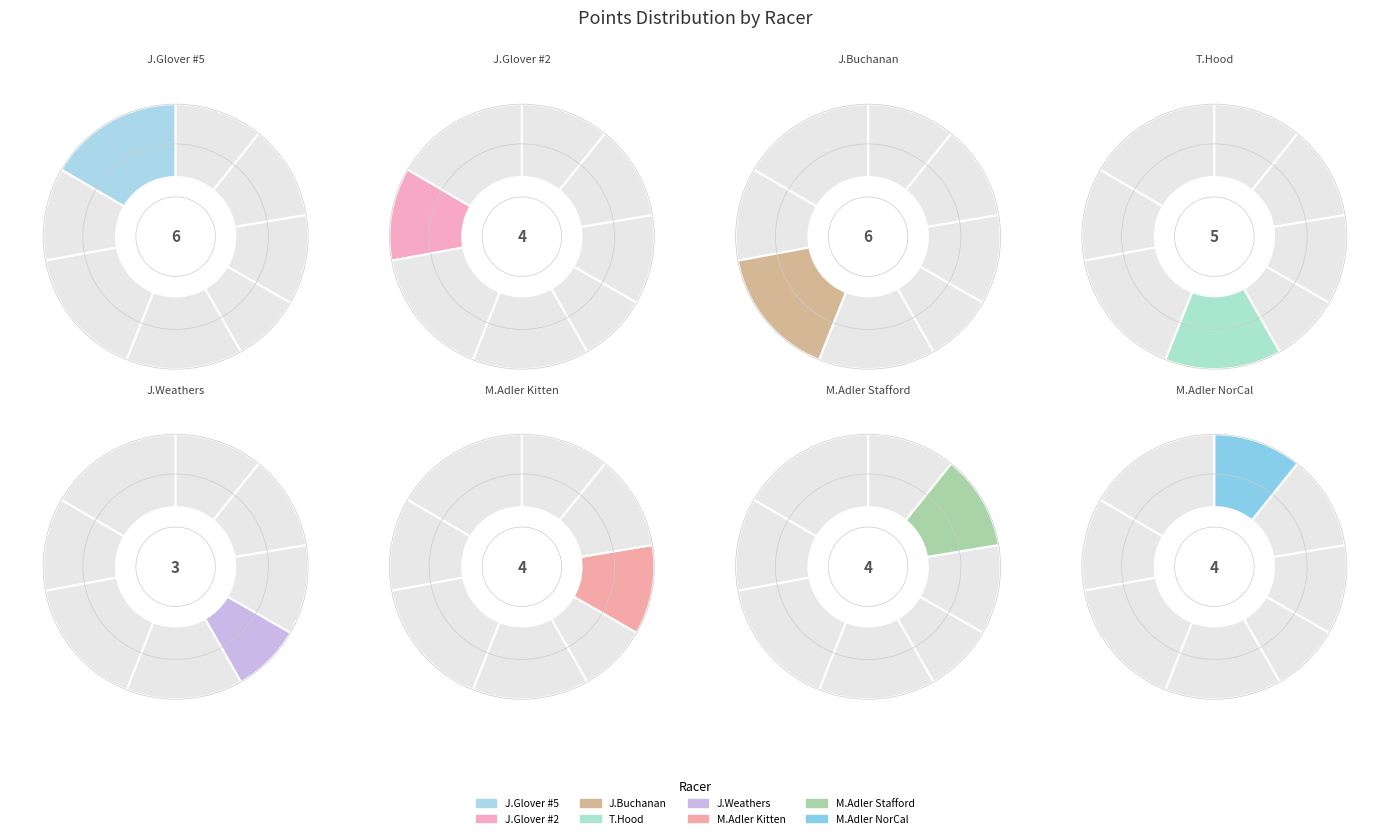

The Tom Hood slice represents 14% of the pie. True or false?

True